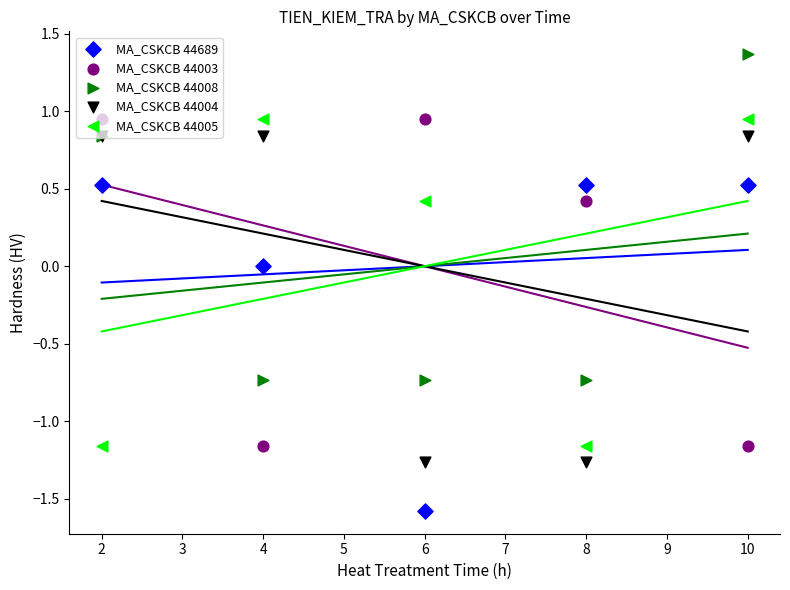

Is the value of MA_CSKCB 44005 at 10 greater than the value of MA_CSKCB 44689 at 6?

Yes